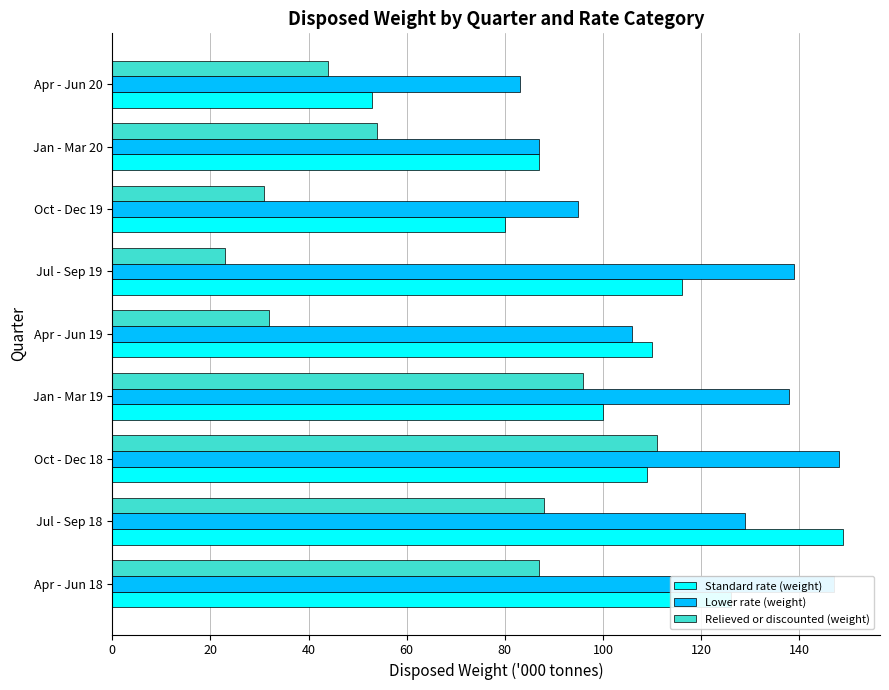

At how many categories does at least one series exceed 127?

5